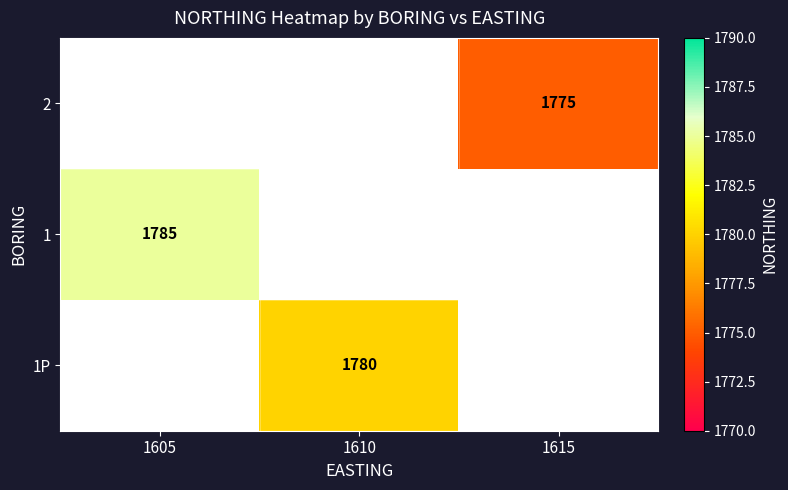

The 1P series shows 2351 at 1610. True or false?

False